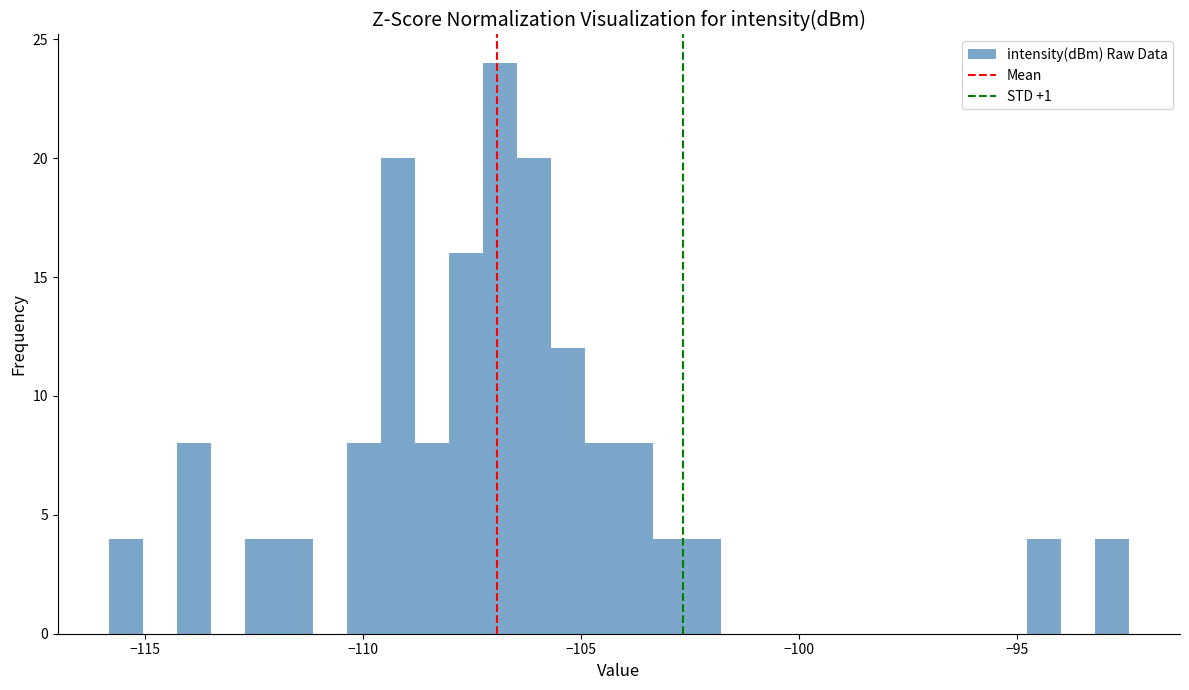

Around what value on the x-axis is the tallest bar? Give the approximate position of its centre, as read against the axis.

-107.0